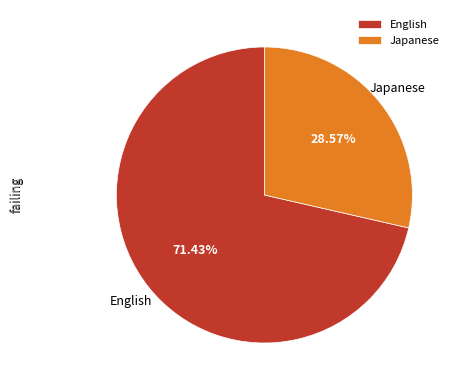

How many segments does this pie chart have?

2